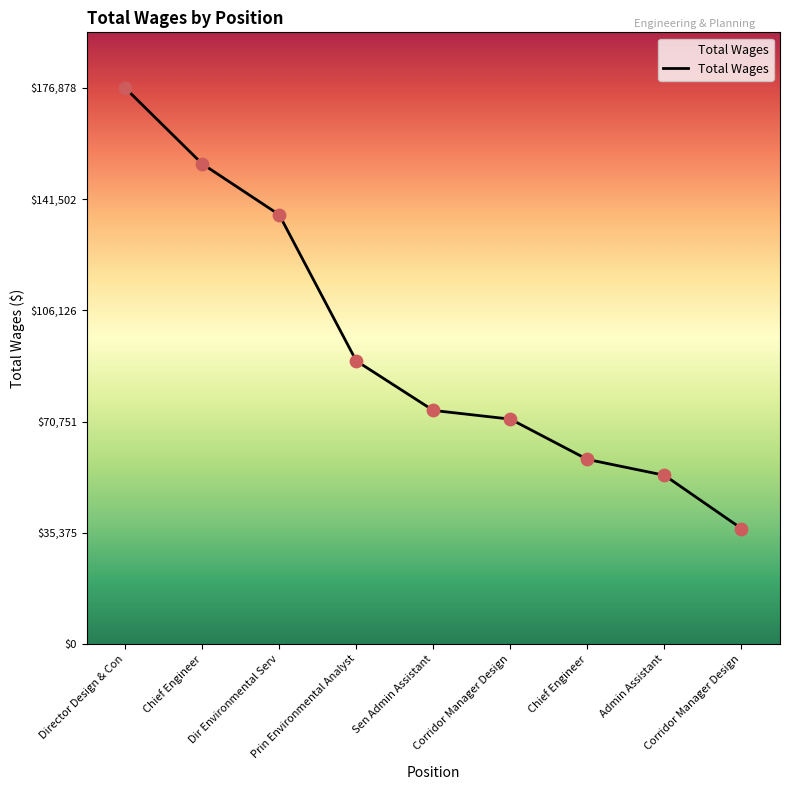

How many lines are shown in the chart?

1